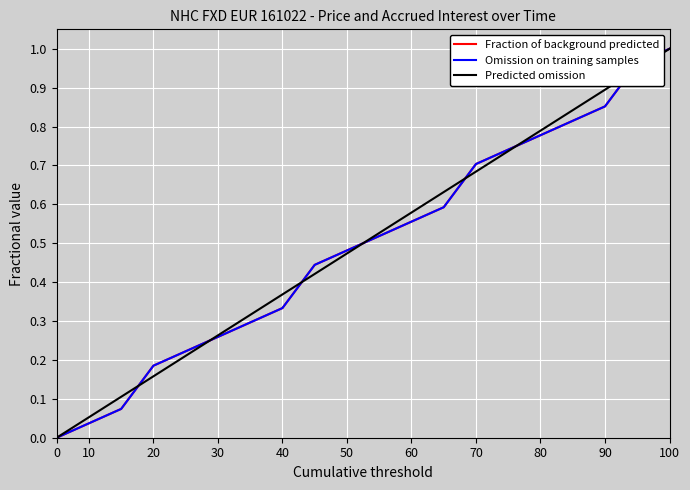

Does the chart display data point markers on the line(s)?

No